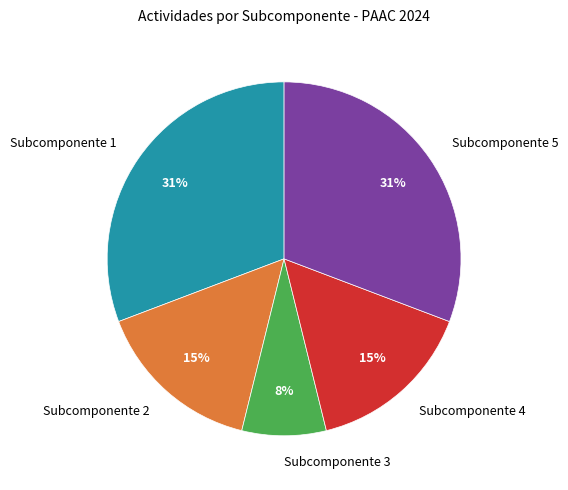

Does any single category account for the majority?

No